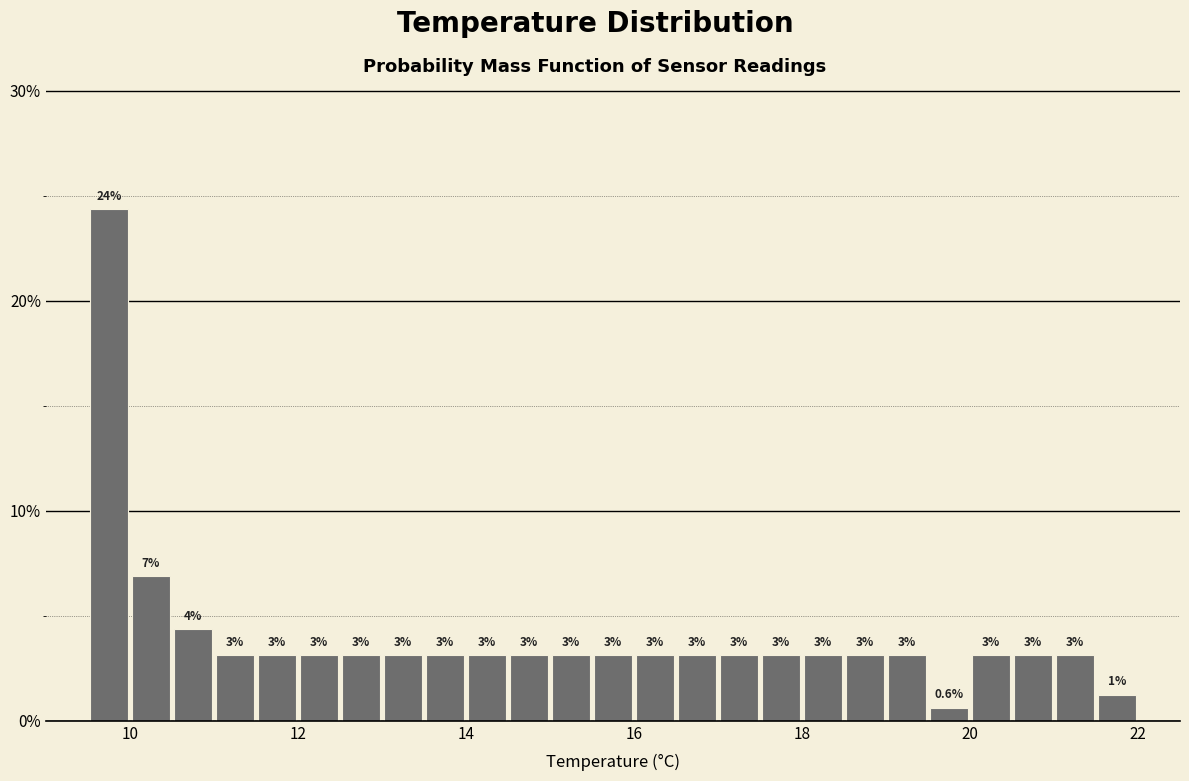

Read against the x-axis, roughly where is the centre of the tallest bar?

9.8